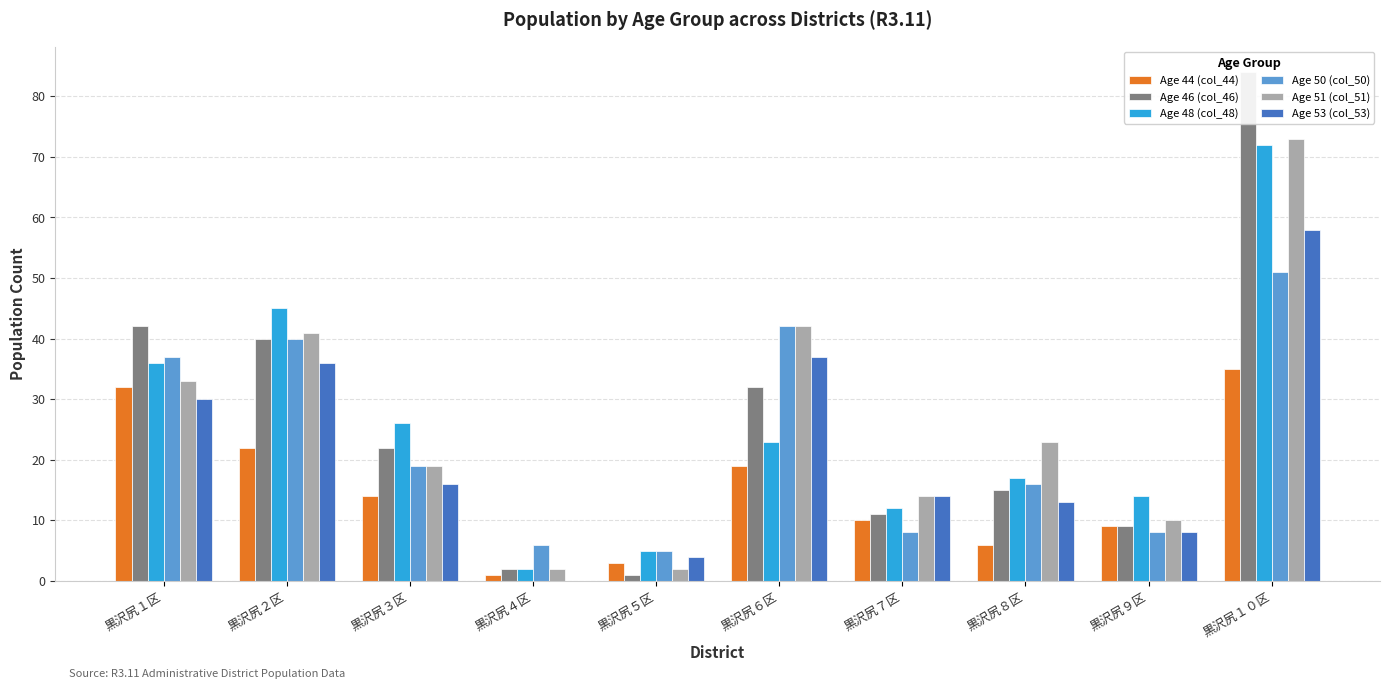

Which category has the highest value across all series?

黒沢尻１０区